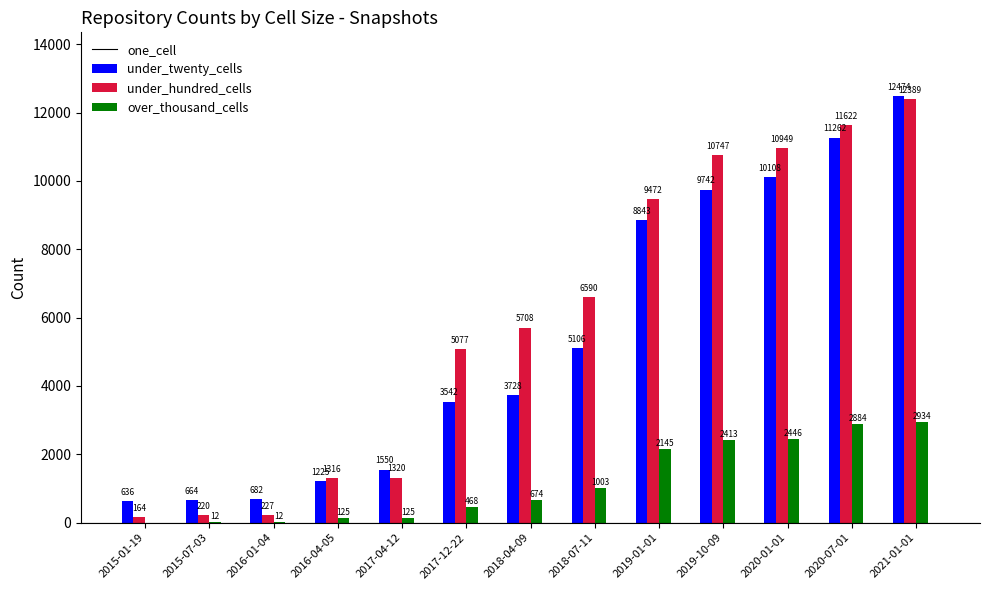

At which label is one_cell closest to 6555?

2018-07-11